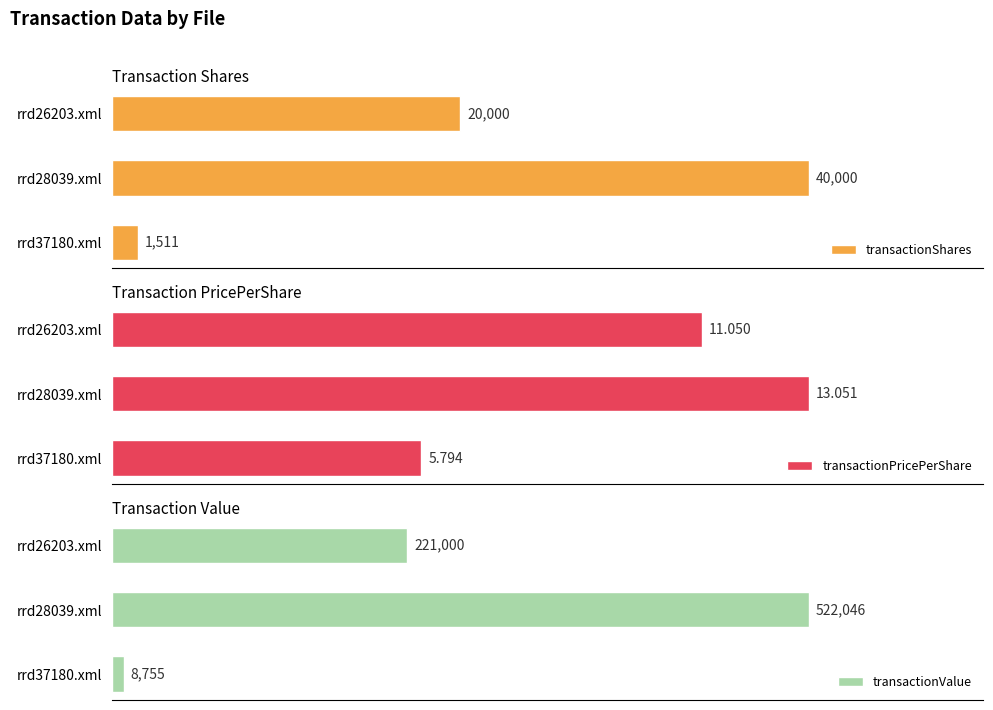

What is the difference between the second highest and minimum values in the transactionValue series?

212245.0